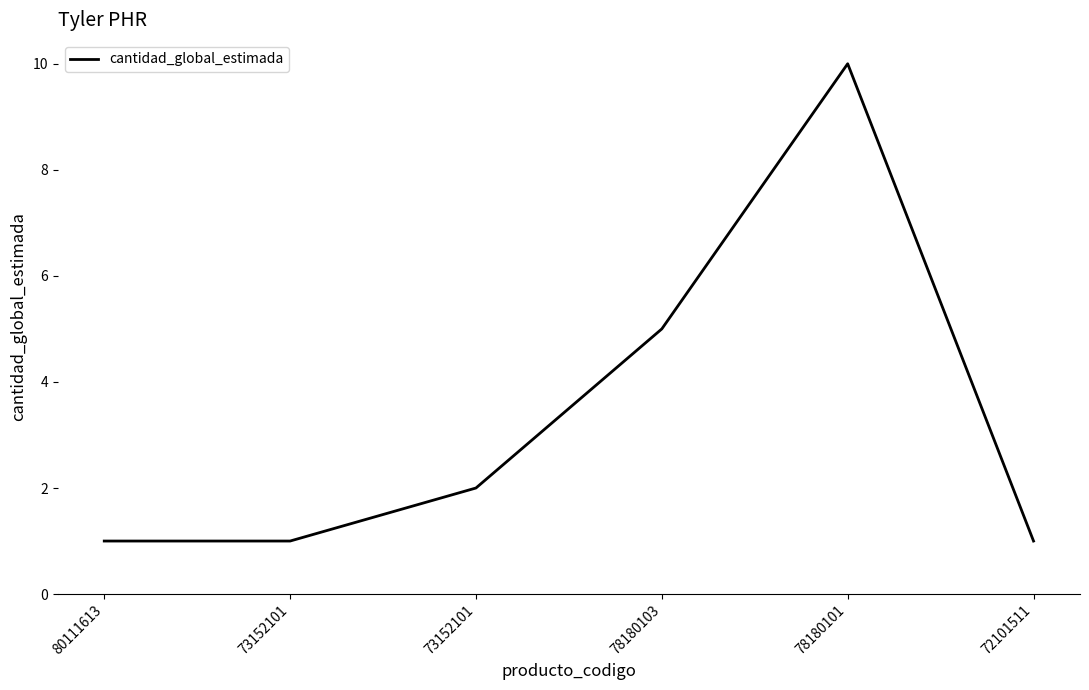

What is the label of the 3rd point from the left?

73152101